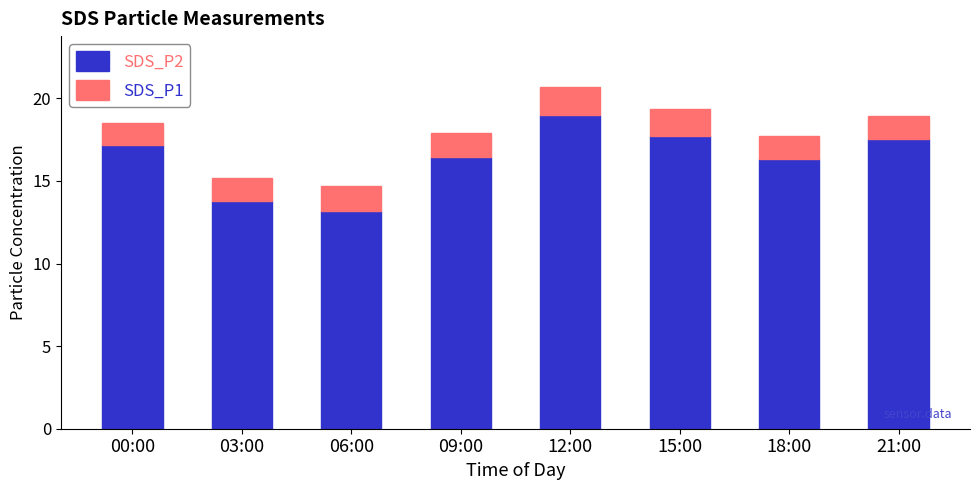

What is the highest value of the SDS_P2 series?

19.0